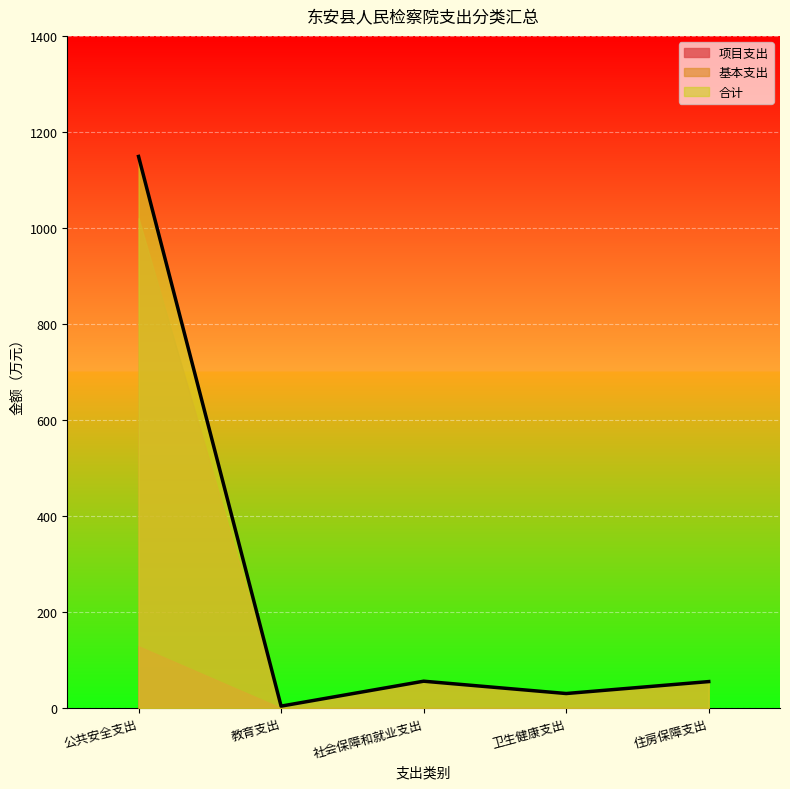

Does the chart display data point markers on the line(s)?

No